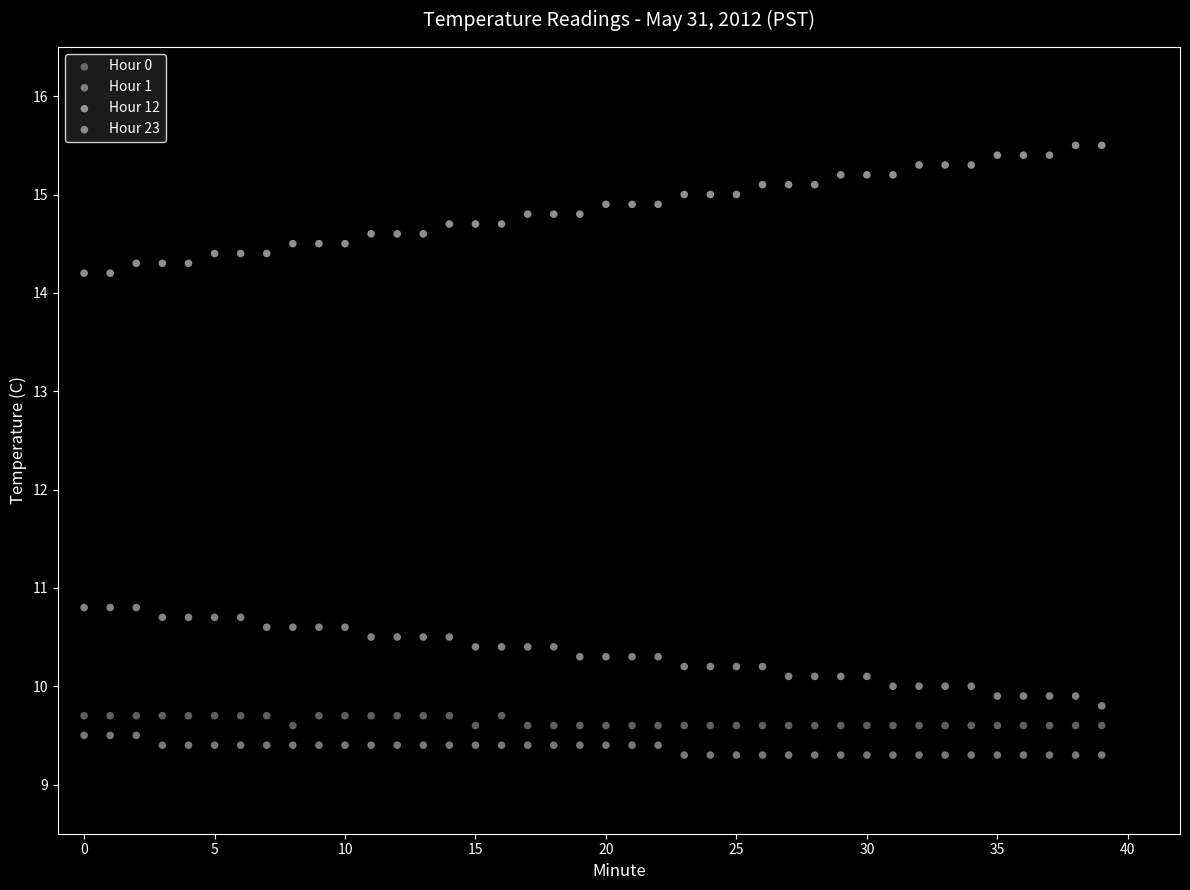

Across all data points, what is the range of Y values (max minus min)?

6.2